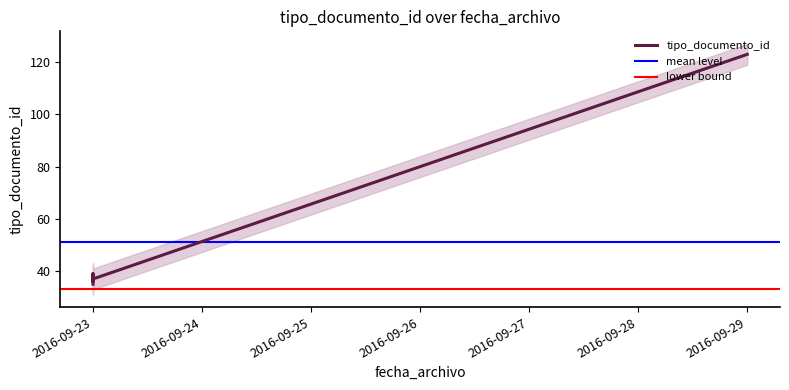

Does the chart have visible grid lines?

No